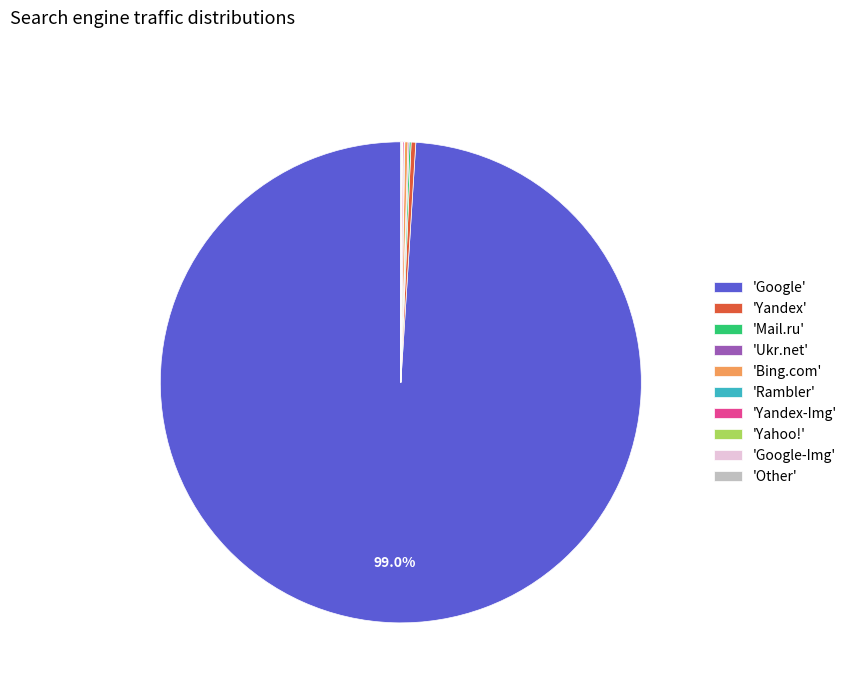

Which category has the biggest portion of the pie?

'Google'